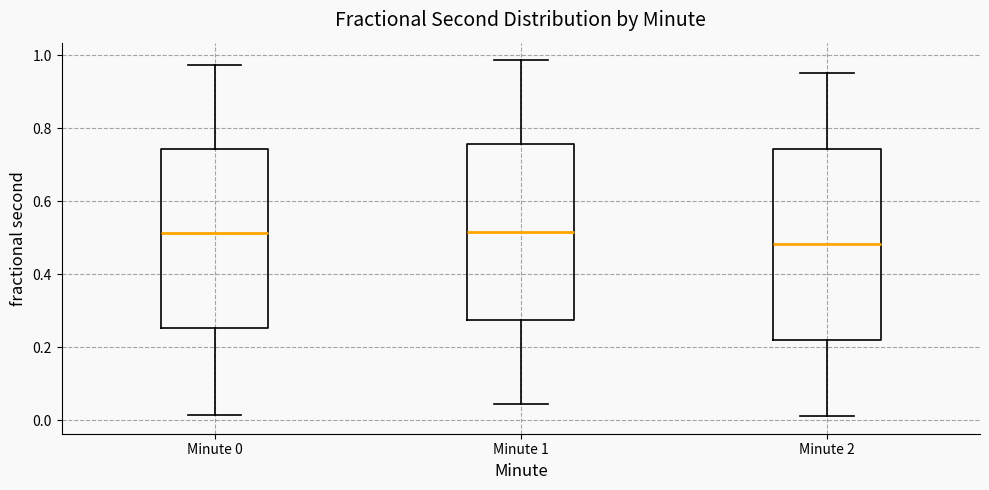

Which box has the lowest median line?

Minute 2